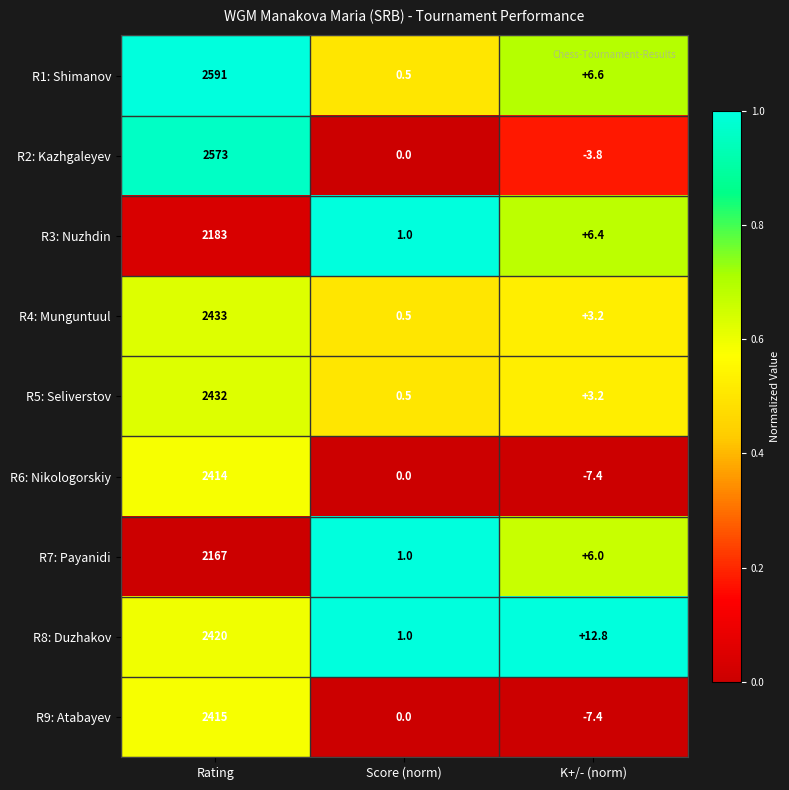

Which label corresponds to the largest value in the chart?

Rating